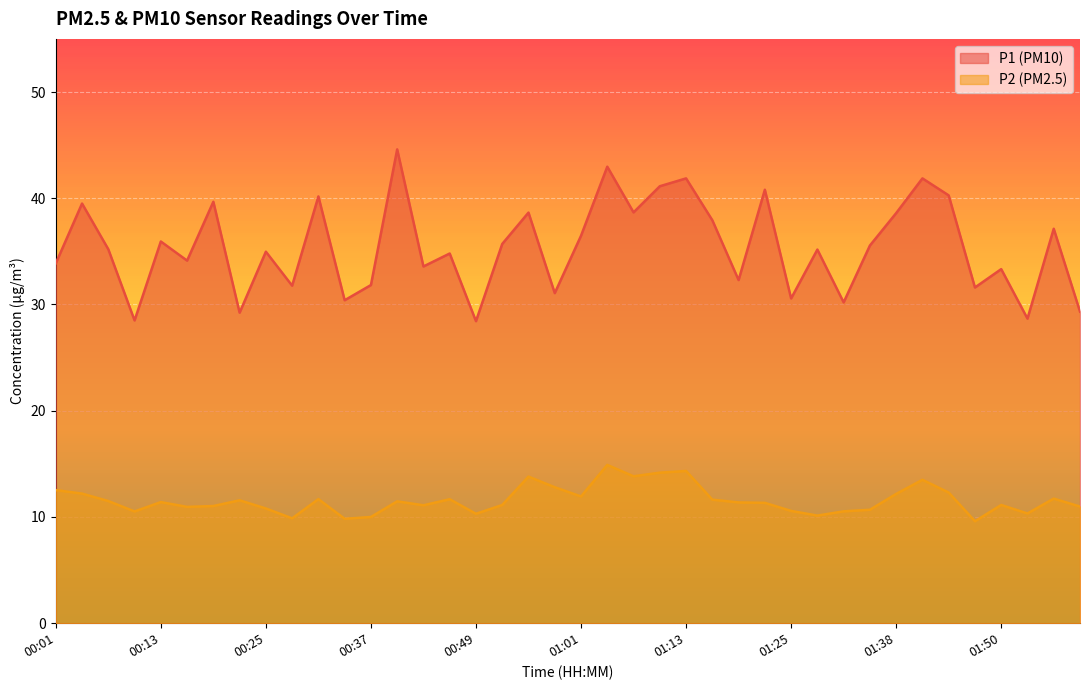

What is the difference between the second highest and second lowest values in the P2 series?

4.5